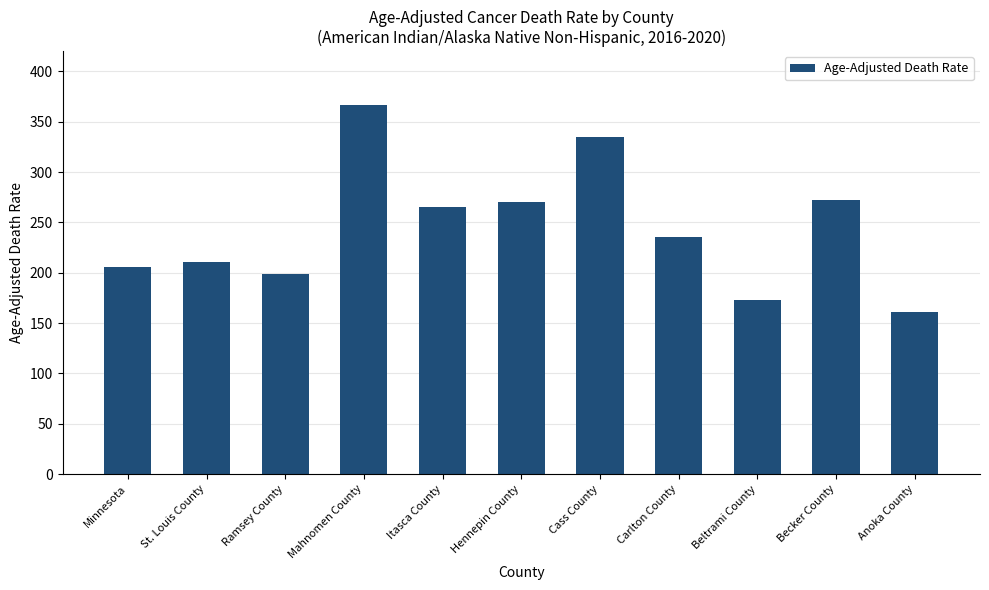

What is the difference between the second highest and minimum values?

173.4